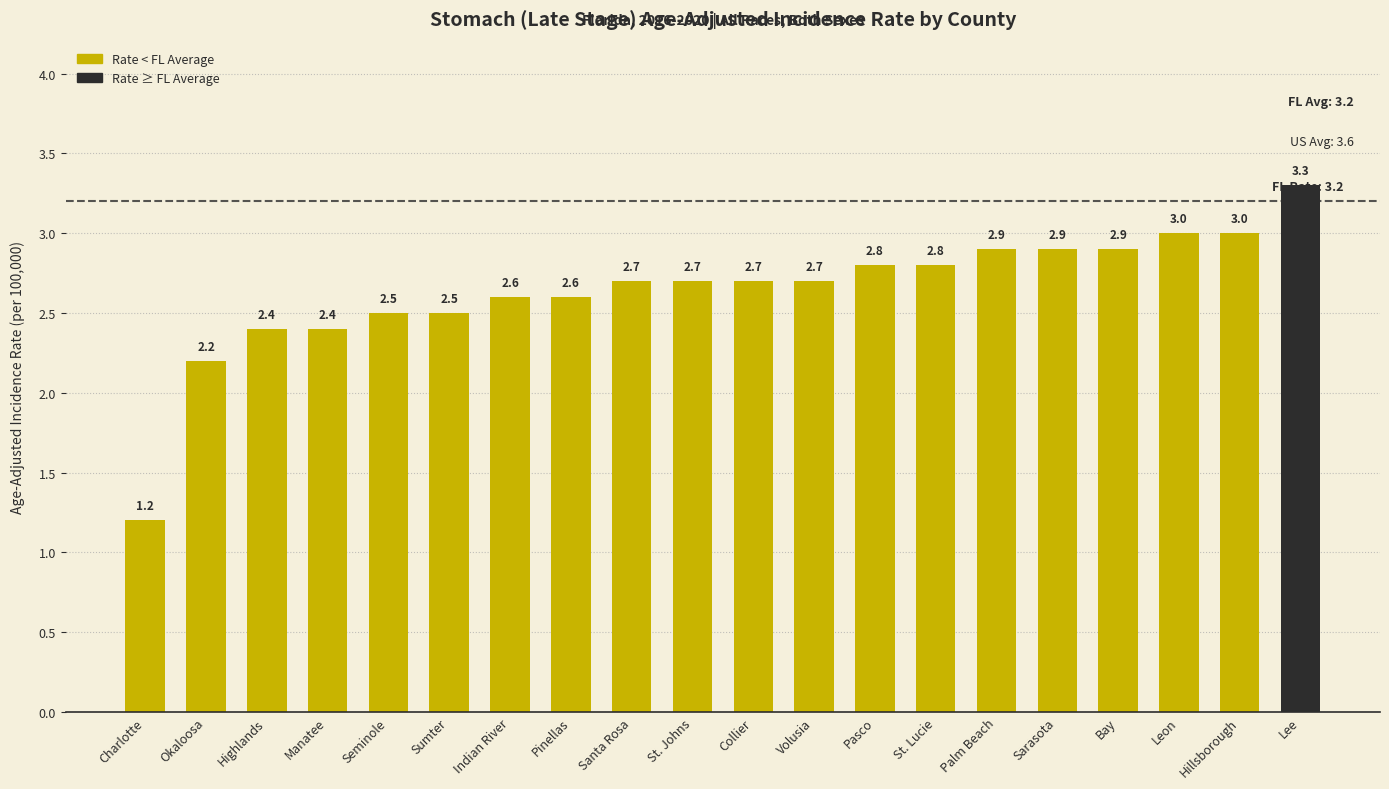

What is the minimum value shown in the chart?

1.2